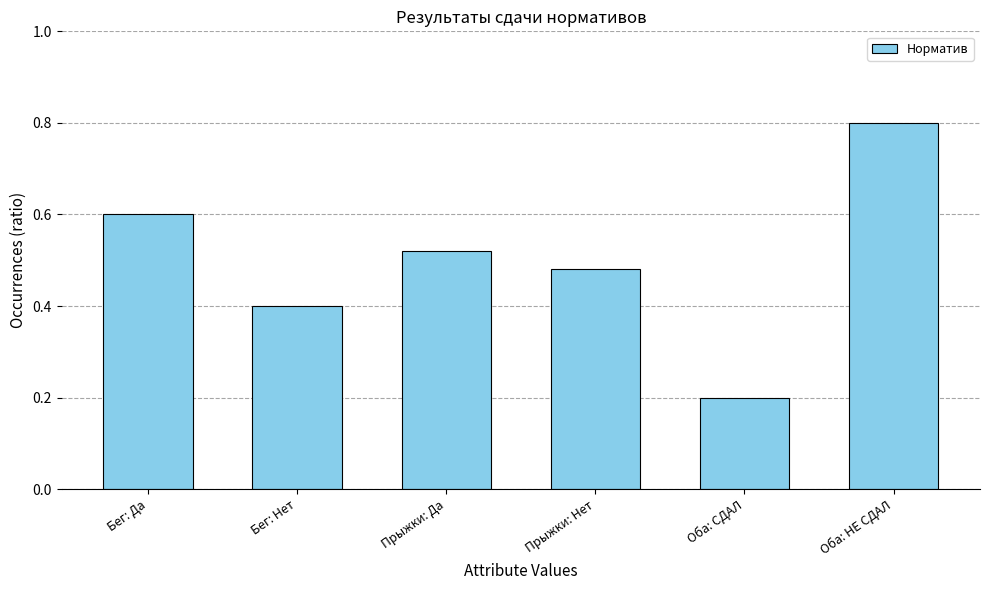

What is the label of the 6th bar from the right?

Бег: Да